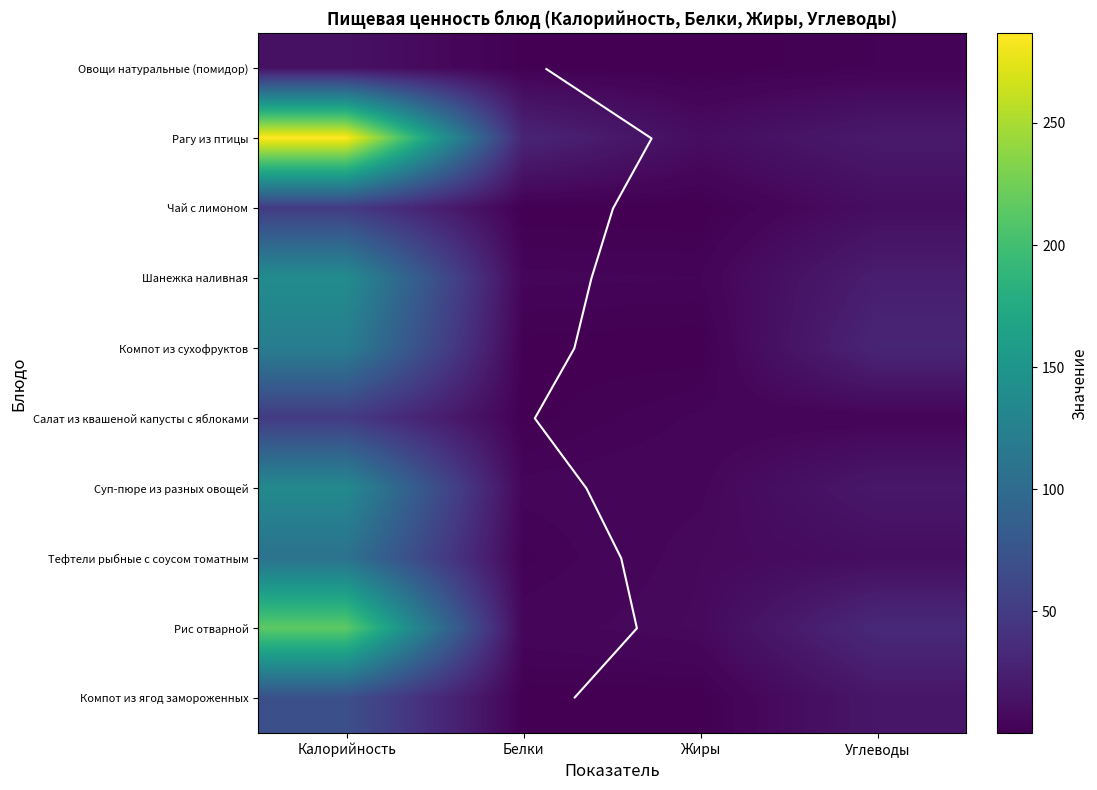

Is it true that Тефтели рыбные с соусом томатным equals 2.9 at Жиры?

False